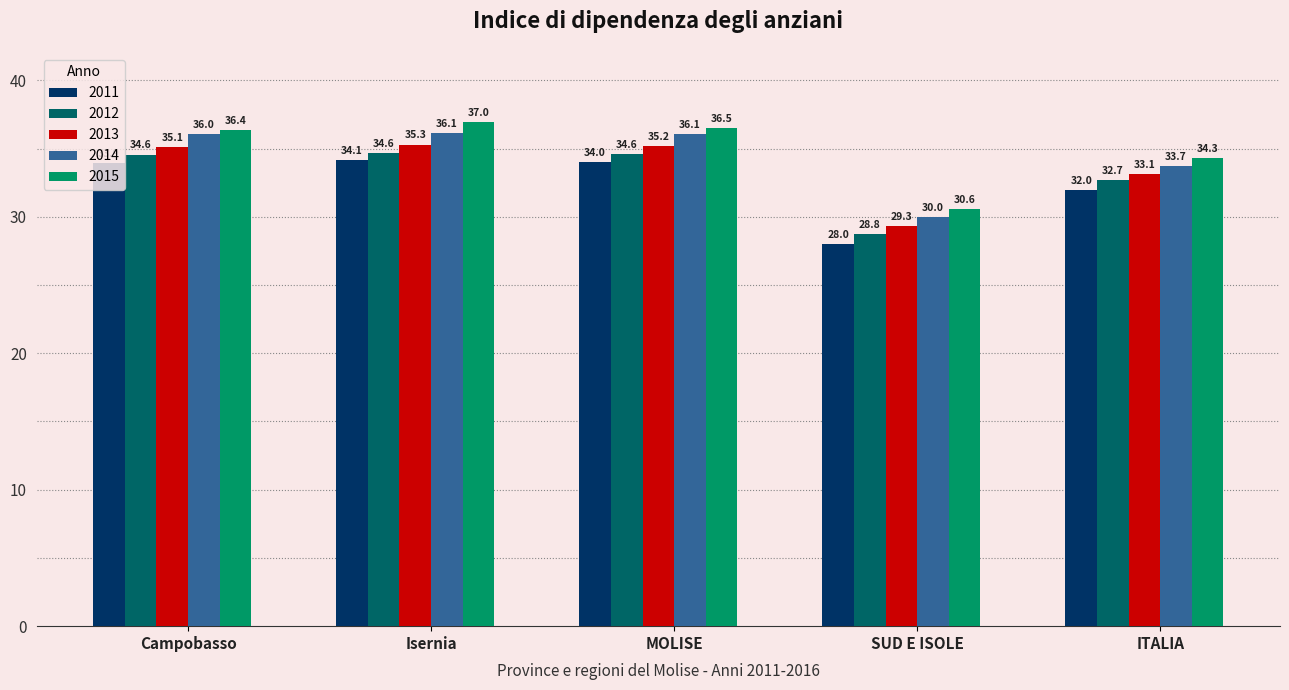

The value of 2013 at SUD E ISOLE is 29.3. True or false?

True